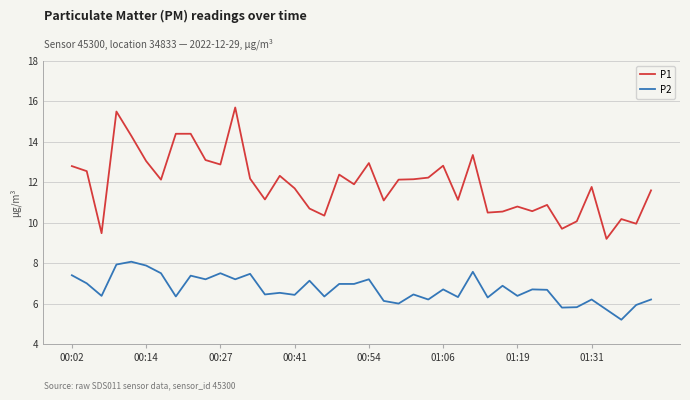

True or false: P2 and P1 cross at least once.

False